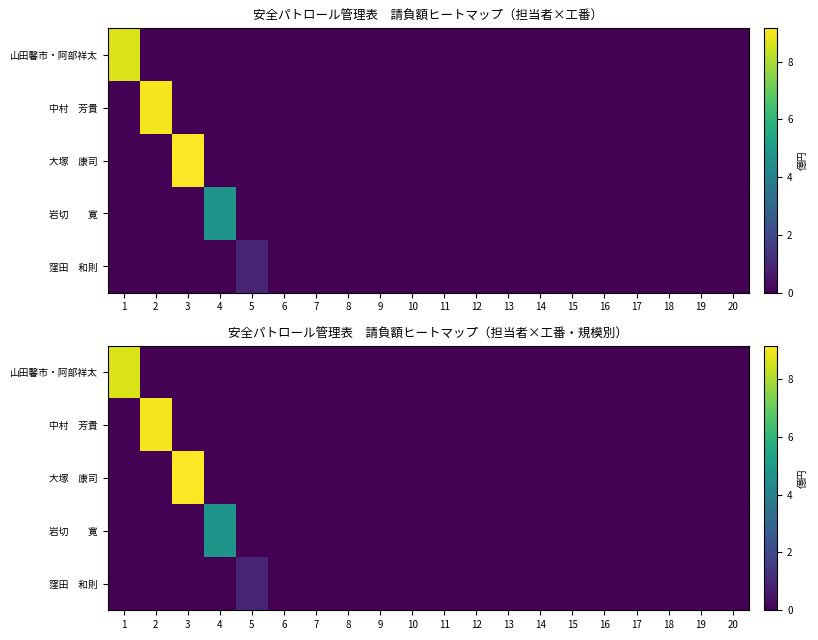

The 岩切 寛 series shows 2.9 at 16. True or false?

False